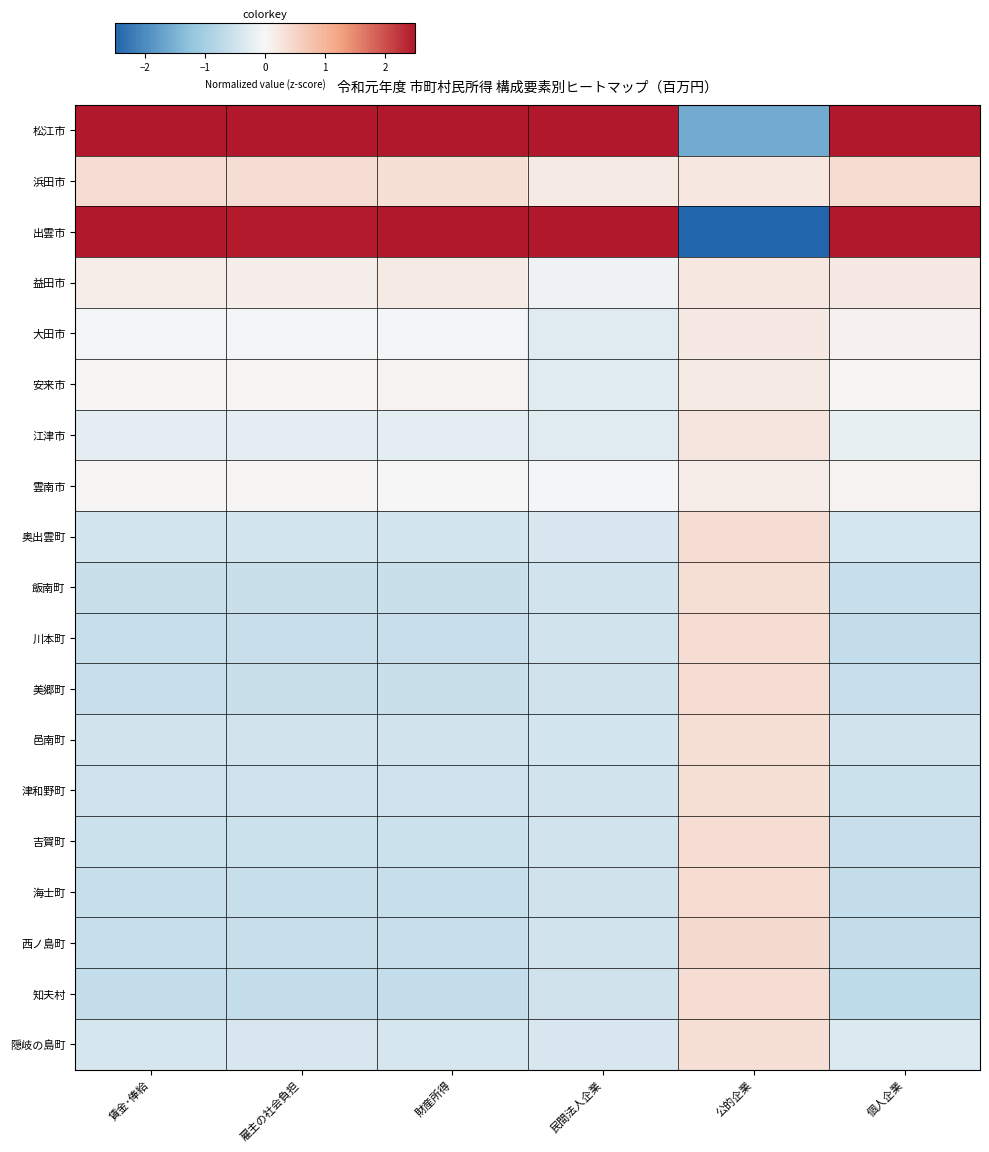

Reading left to right, list all the values displayed in this chart.

松江市: 賃金･俸給=3.0	雇主の社会負担=3.1	財産所得=3.1	民間法人企業=2.8	公的企業=-1.6	個人企業=2.9
浜田市: 賃金･俸給=0.4	雇主の社会負担=0.4	財産所得=0.3	民間法人企業=0.2	公的企業=0.2	個人企業=0.4
出雲市: 賃金･俸給=2.6	雇主の社会負担=2.5	財産所得=2.5	民間法人企業=3.0	公的企業=-3.8	個人企業=2.6
益田市: 賃金･俸給=0.1	雇主の社会負担=0.1	財産所得=0.2	民間法人企業=-0.1	公的企業=0.2	個人企業=0.2
大田市: 賃金･俸給=-0.0	雇主の社会負担=-0.1	財産所得=-0.1	民間法人企業=-0.3	公的企業=0.2	個人企業=0.1
安来市: 賃金･俸給=0.0	雇主の社会負担=0.0	財産所得=0.1	民間法人企業=-0.3	公的企業=0.2	個人企業=0.0
江津市: 賃金･俸給=-0.2	雇主の社会負担=-0.2	財産所得=-0.2	民間法人企業=-0.3	公的企業=0.3	個人企業=-0.2
雲南市: 賃金･俸給=0.0	雇主の社会負担=0.0	財産所得=0.0	民間法人企業=-0.1	公的企業=0.1	個人企業=0.1
奥出雲町: 賃金･俸給=-0.4	雇主の社会負担=-0.4	財産所得=-0.4	民間法人企業=-0.4	公的企業=0.4	個人企業=-0.4
飯南町: 賃金･俸給=-0.6	雇主の社会負担=-0.6	財産所得=-0.6	民間法人企業=-0.5	公的企業=0.4	個人企業=-0.6
川本町: 賃金･俸給=-0.6	雇主の社会負担=-0.6	財産所得=-0.6	民間法人企業=-0.5	公的企業=0.4	個人企業=-0.6
美郷町: 賃金･俸給=-0.6	雇主の社会負担=-0.6	財産所得=-0.6	民間法人企業=-0.5	公的企業=0.4	個人企業=-0.6
邑南町: 賃金･俸給=-0.5	雇主の社会負担=-0.5	財産所得=-0.5	民間法人企業=-0.4	公的企業=0.4	個人企業=-0.5
津和野町: 賃金･俸給=-0.5	雇主の社会負担=-0.5	財産所得=-0.5	民間法人企業=-0.5	公的企業=0.4	個人企業=-0.5
吉賀町: 賃金･俸給=-0.5	雇主の社会負担=-0.5	財産所得=-0.5	民間法人企業=-0.5	公的企業=0.4	個人企業=-0.6
海士町: 賃金･俸給=-0.6	雇主の社会負担=-0.6	財産所得=-0.6	民間法人企業=-0.5	公的企業=0.4	個人企業=-0.6
西ノ島町: 賃金･俸給=-0.6	雇主の社会負担=-0.6	財産所得=-0.6	民間法人企業=-0.5	公的企業=0.4	個人企業=-0.6
知夫村: 賃金･俸給=-0.6	雇主の社会負担=-0.6	財産所得=-0.6	民間法人企業=-0.5	公的企業=0.4	個人企業=-0.7
隠岐の島町: 賃金･俸給=-0.4	雇主の社会負担=-0.4	財産所得=-0.4	民間法人企業=-0.4	公的企業=0.4	個人企業=-0.3